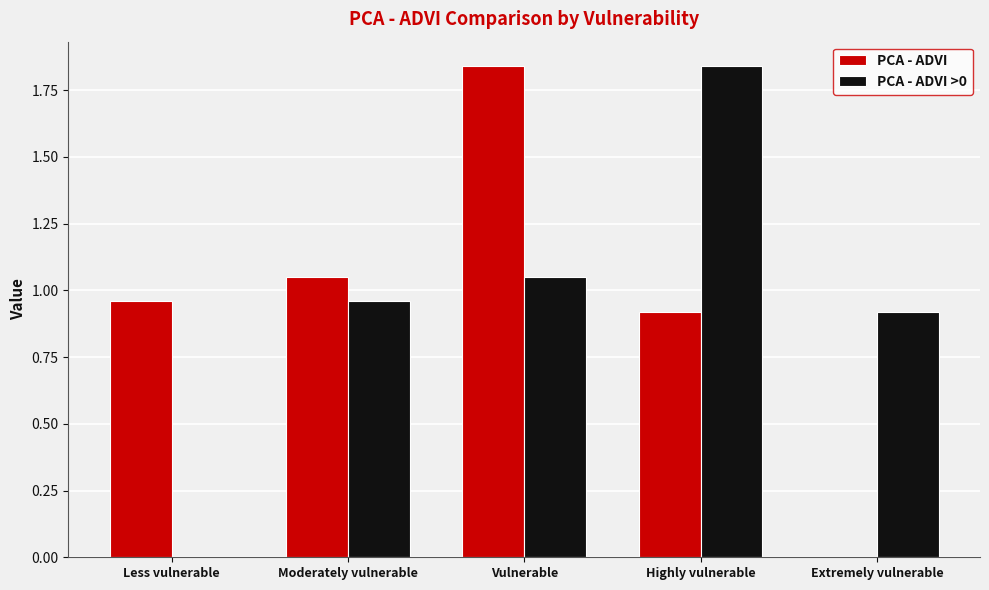

What is the sum of the PCA - ADVI values at Vulnerable and Less vulnerable?

2.8